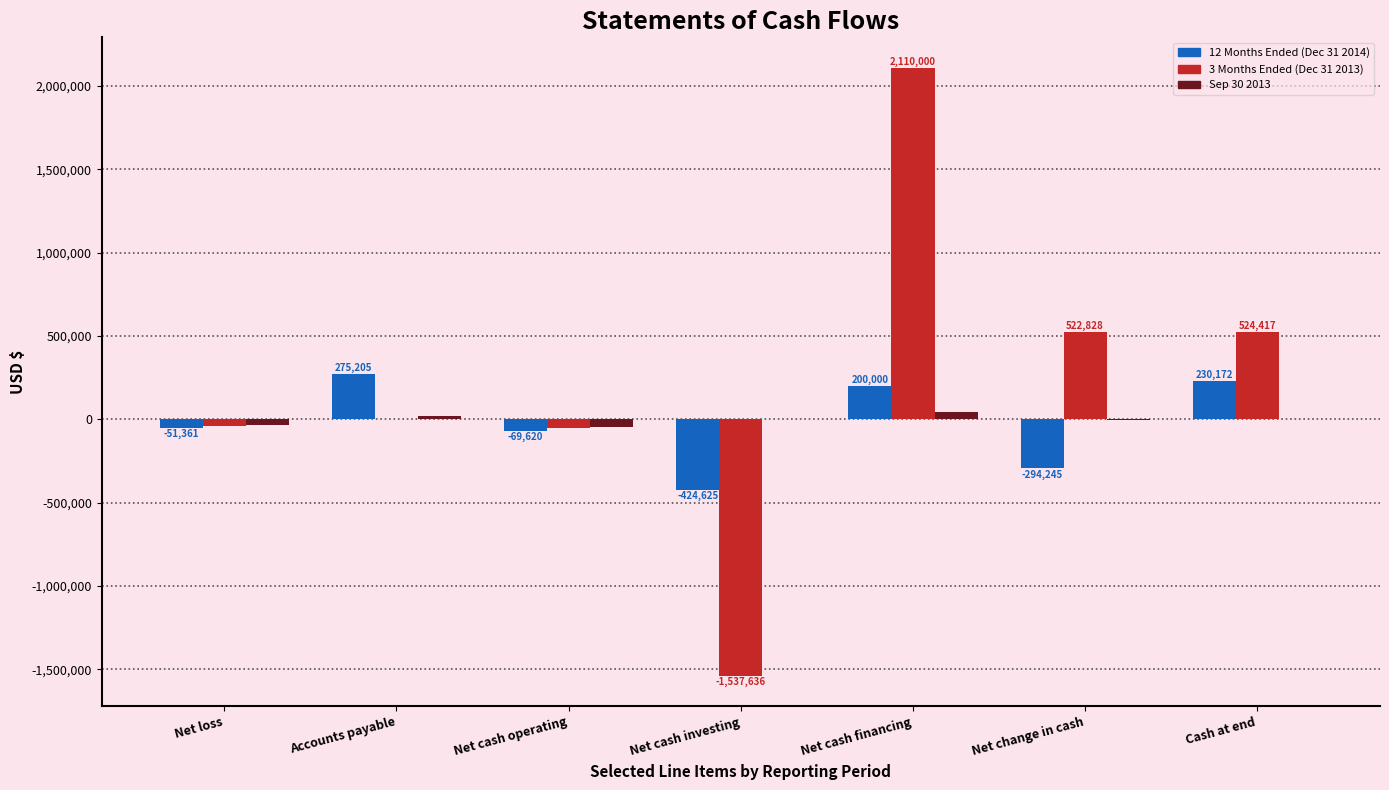

How many categories are shown in the chart?

7